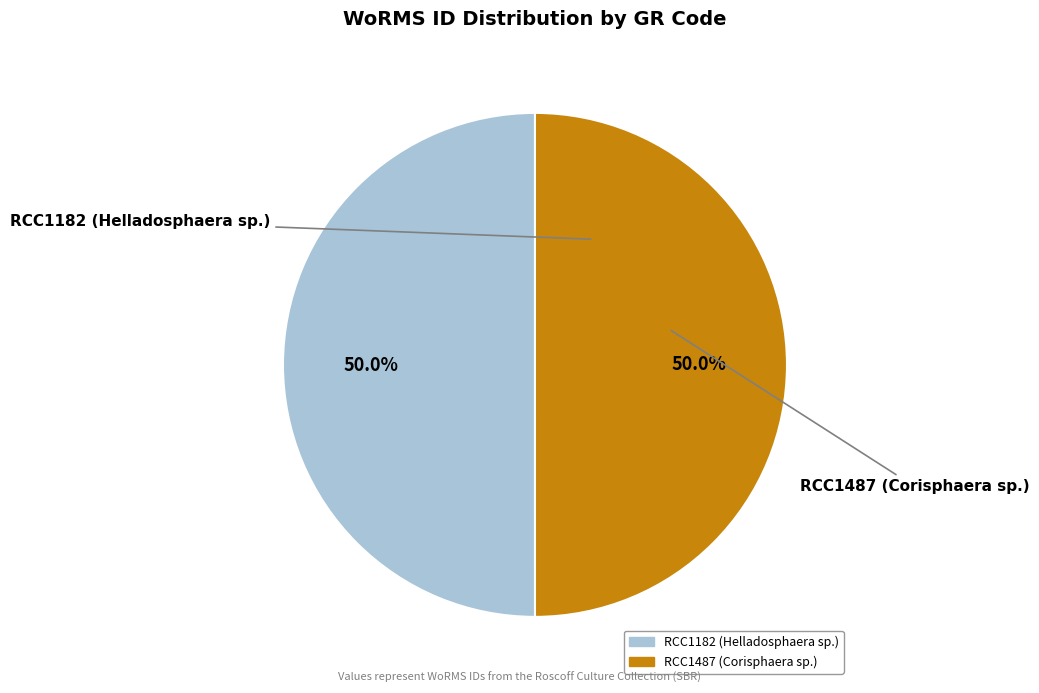

Approximately how many times larger is the value at RCC1487 (Corisphaera sp.) compared to RCC1182 (Helladosphaera sp.)?

1.0